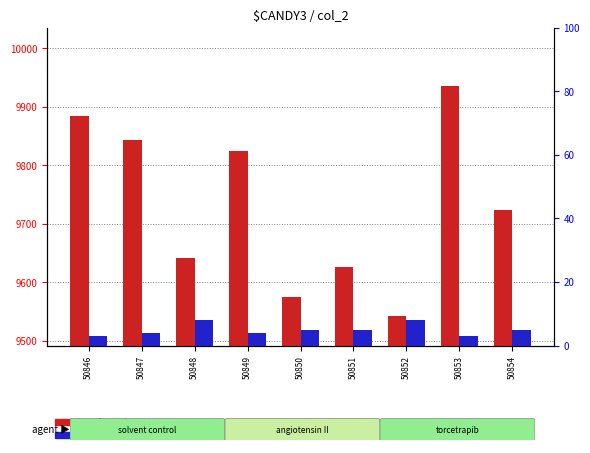

Reading right to left, what are all the values shown in this chart?

transformed count: 50854=9724	50853=9935	50852=9542	50851=9626	50850=9575	50849=9825	50848=9641	50847=9843	50846=9884
percentile rank within the sample: 50854=5	50853=3	50852=8	50851=5	50850=5	50849=4	50848=8	50847=4	50846=3